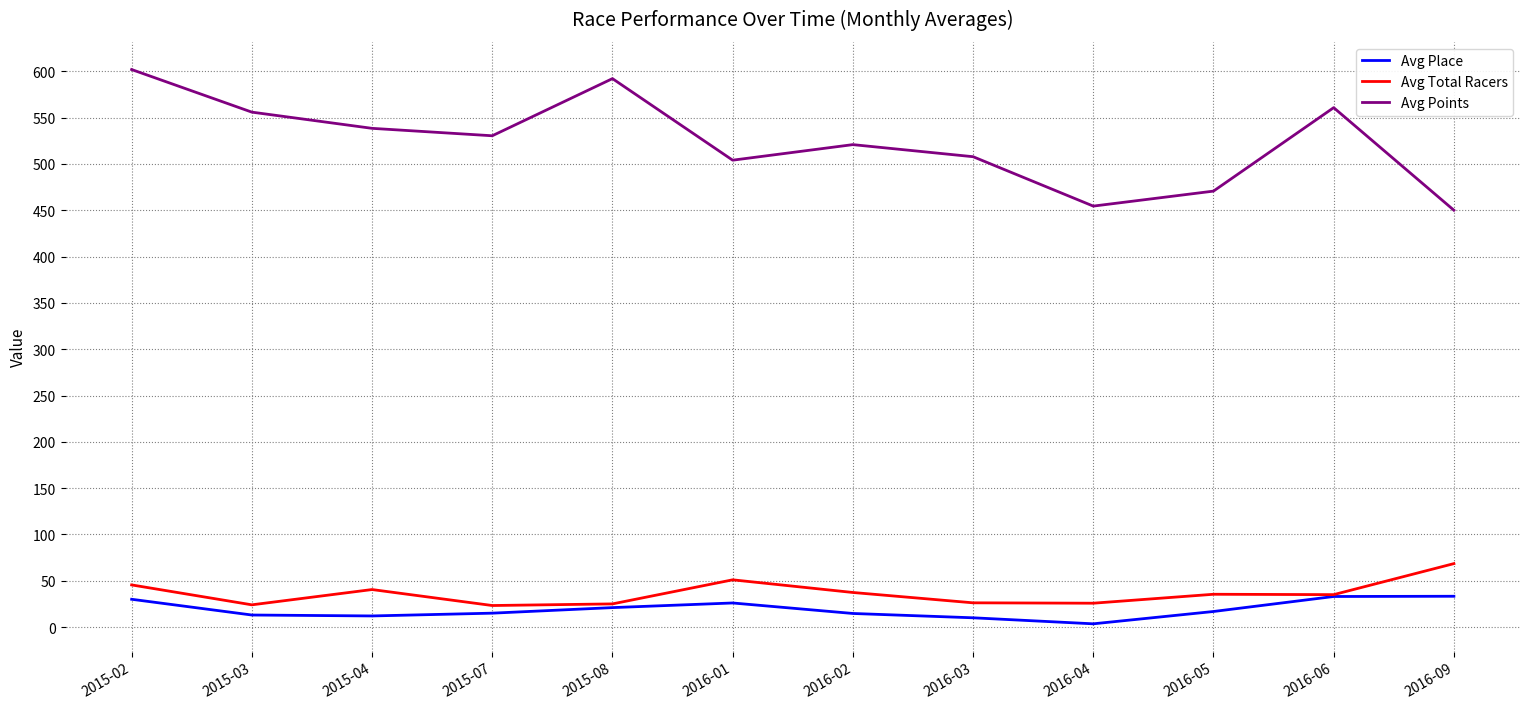

Rank the series by their maximum value, from lowest to highest.

Avg Place, Avg Total Racers, Avg Points